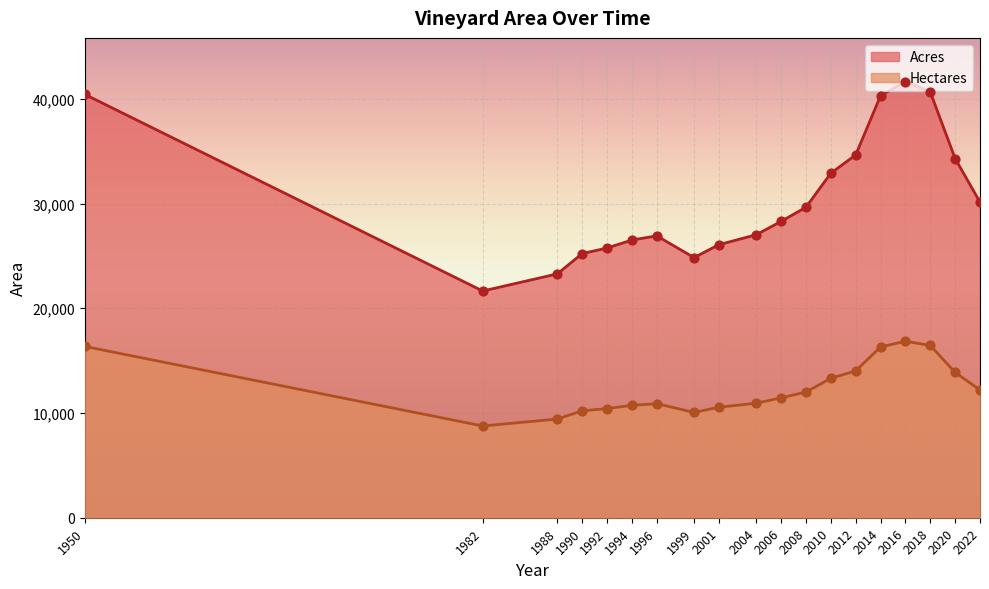

What is the total value across all series at 2014?

56601.4